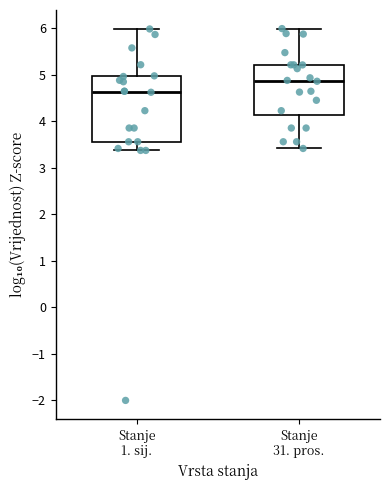

Which box is the tallest, from its lower edge to its upper edge?

Stanje 1. sij.